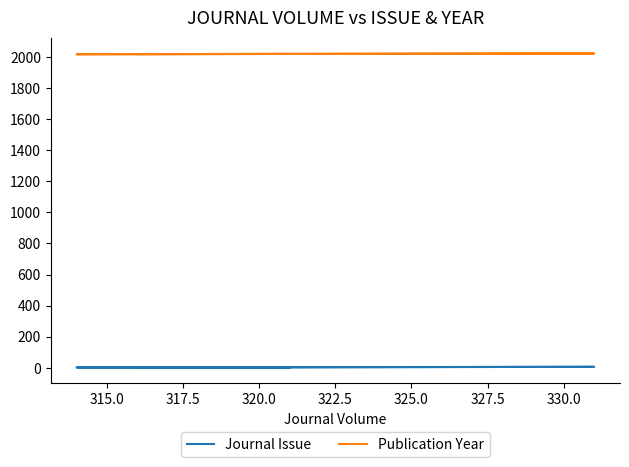

What is the sum of all Publication Year values?

8076